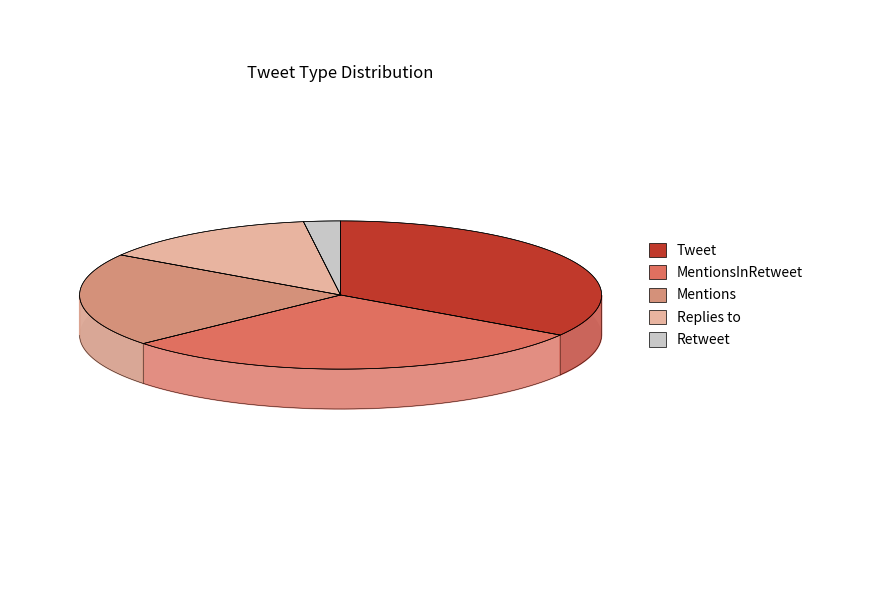

What is the change in value from Replies to to Retweet?

-5